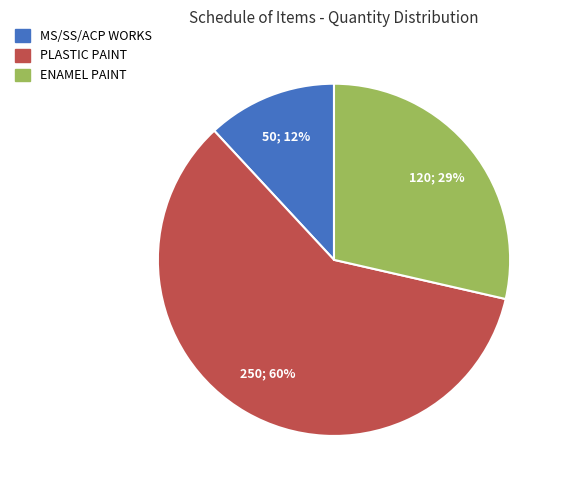

Does any single category account for the majority?

Yes